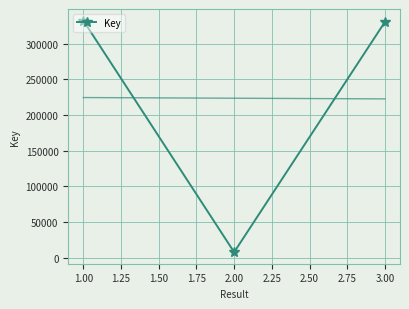

How many data points are less than 330372?

1